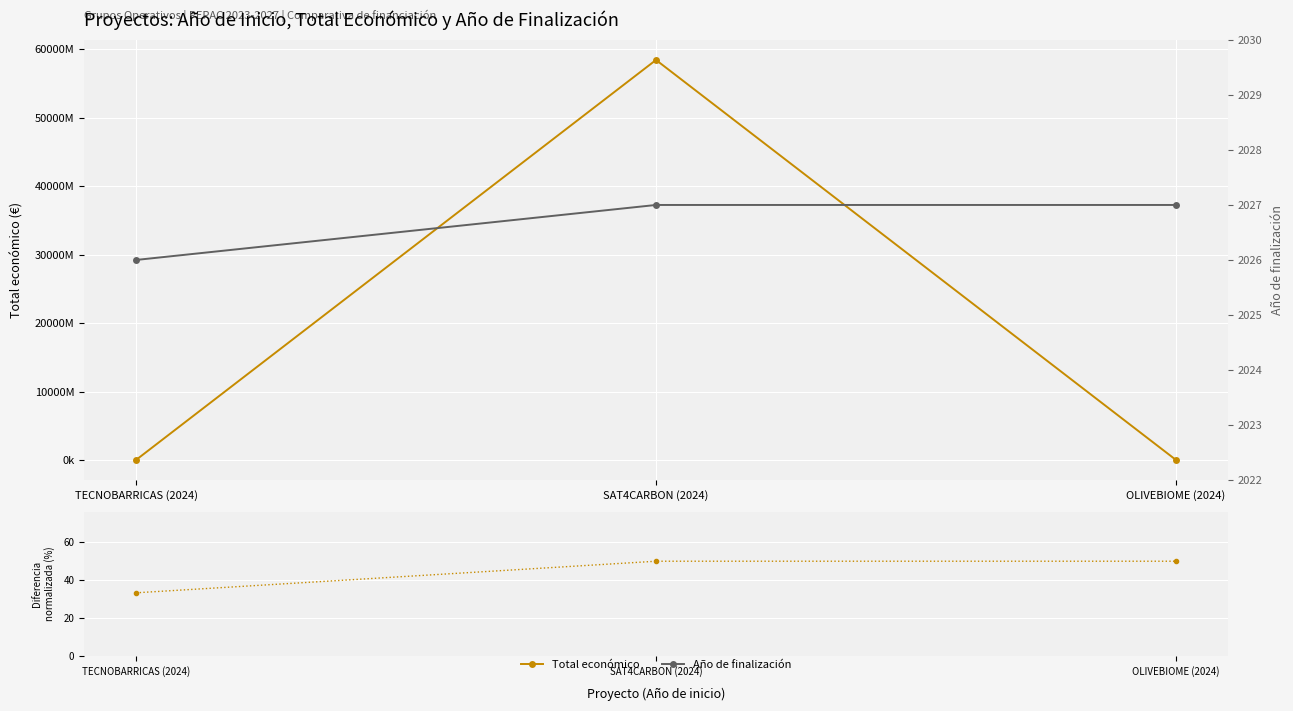

What is the value of the Error point at the 2nd from the left?

50.0